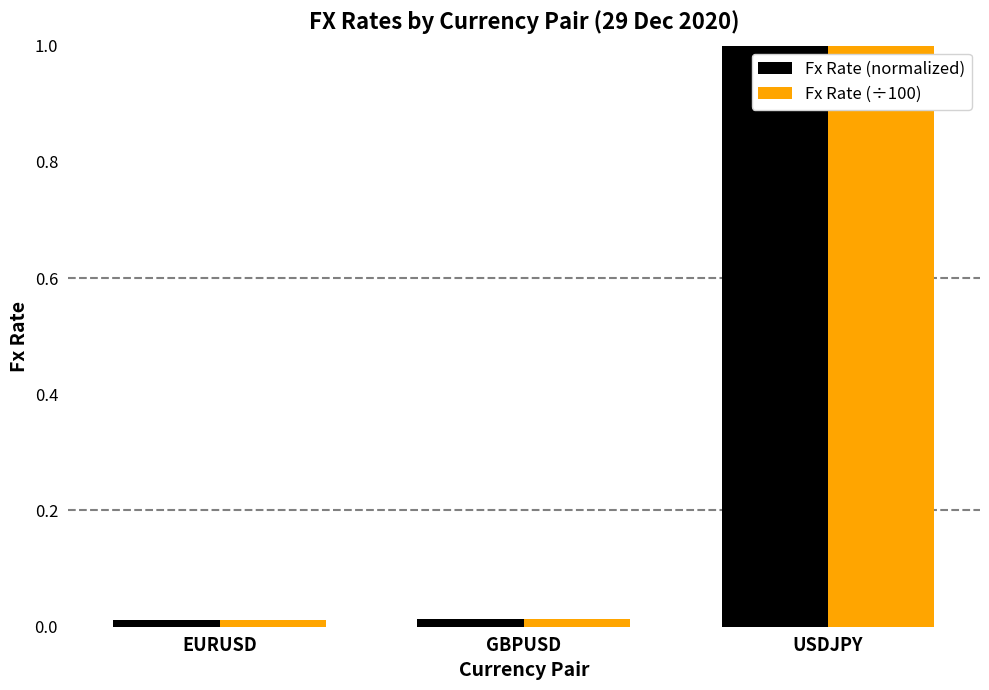

List the labels in order of Fx Rate (÷100) value, smallest first.

EURUSD, GBPUSD, USDJPY